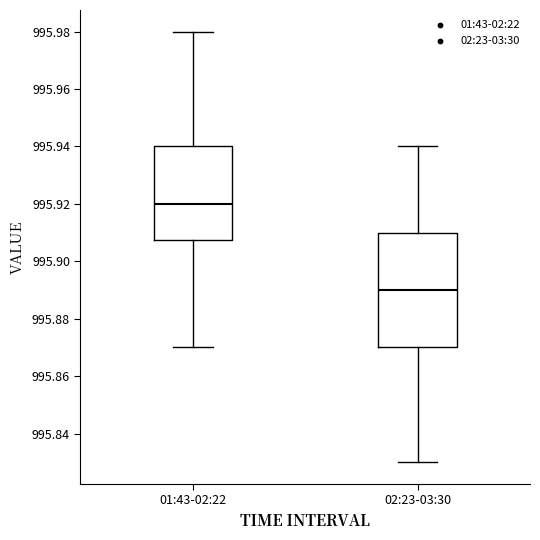

Reading left to right, read every box against the y-axis: the position of its median line, the range the box covers, and the ends of its whiskers. The values are not printed on the chart, so give them approximately, as read against the axis.

01:43-02:22: median 995.920, box 995.908 to 995.940, whiskers 995.870 to 995.980
02:23-03:30: median 995.890, box 995.870 to 995.910, whiskers 995.830 to 995.940